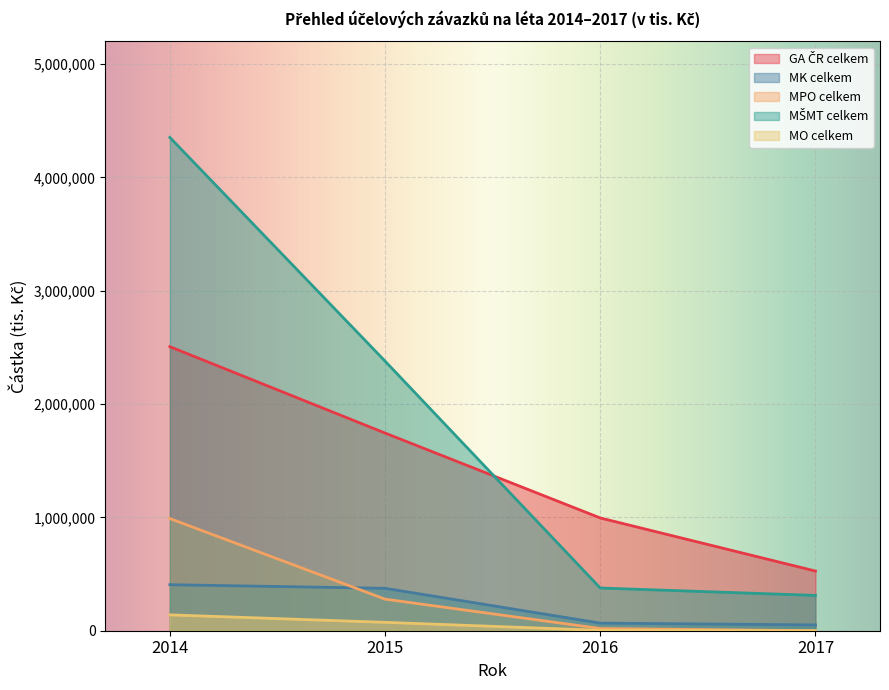

The value of MPO celkem at 2016 is 19572. True or false?

True